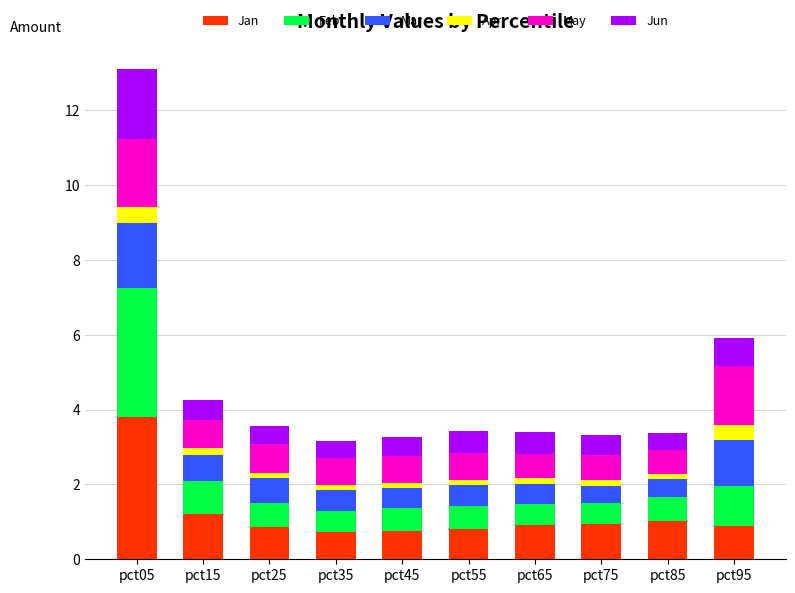

What is the maximum value for Jan?

3.8